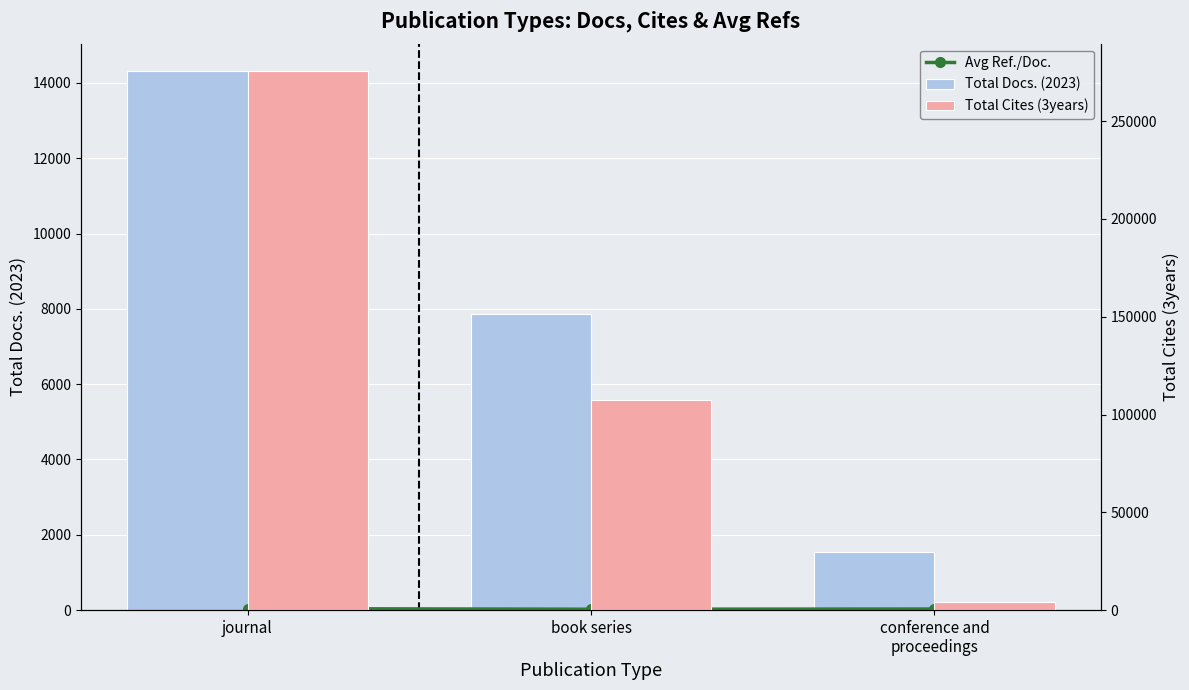

Are the bars grouped side by side (vs. stacked)?

Yes